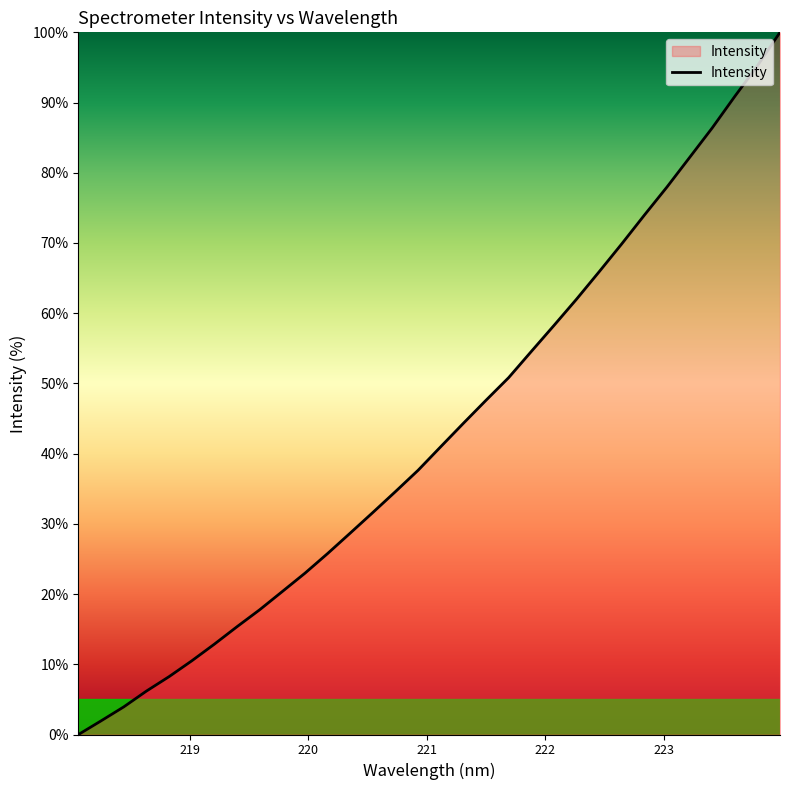

Count the number of categories in the chart.

32